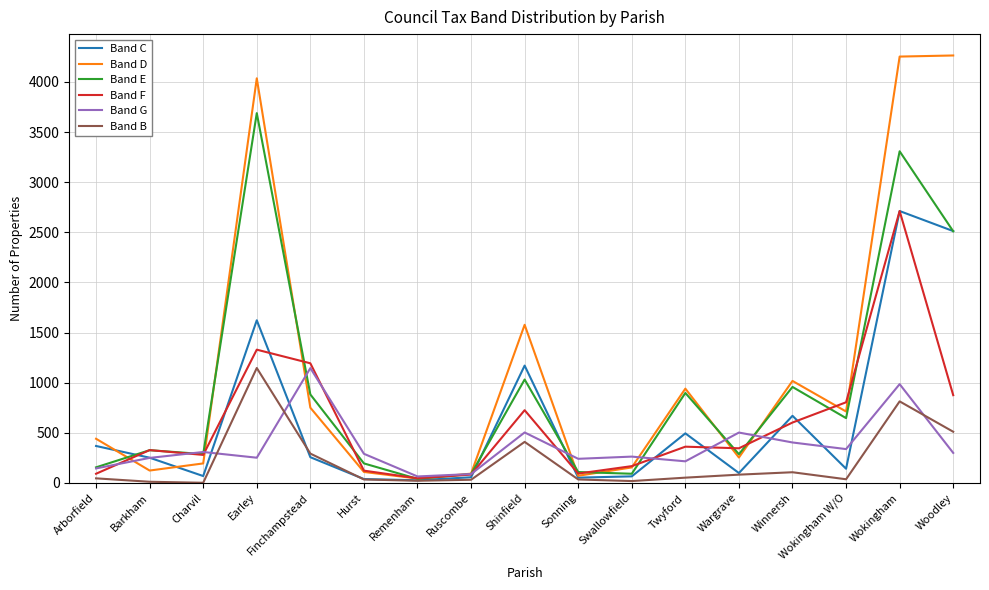

The Band E series shows 315 at Winnersh. True or false?

False